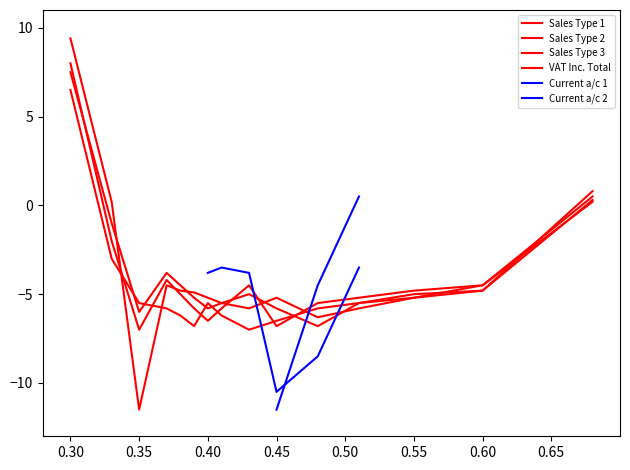

What is the highest value of the Sales Type 3 series?

7.5